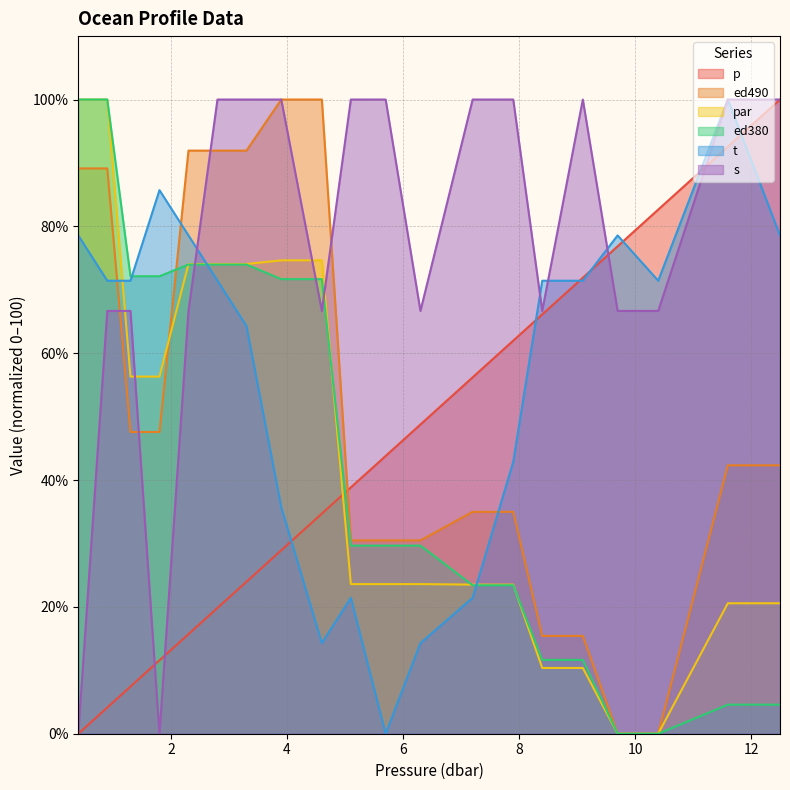

Reading left to right, what are all the values shown in this chart?

p: 0.4=0.0	0.9=4.1	1.3=7.4	1.8=11.6	2.3=15.7	2.8=19.8	3.3=24.0	3.9=28.9	4.6=34.7	5.1=38.8	5.7=43.8	6.3=48.8	7.2=56.2	7.9=62.0	8.4=66.1	9.1=71.9	9.7=76.9	10.4=82.6	11.6=92.6	12.5=100.0
ed490: 0.4=89.1	0.9=89.1	1.3=47.6	1.8=47.6	2.3=91.9	2.8=91.9	3.3=91.9	3.9=100.0	4.6=100.0	5.1=30.5	5.7=30.5	6.3=30.5	7.2=35.0	7.9=35.0	8.4=15.4	9.1=15.4	9.7=0.0	10.4=0.0	11.6=42.3	12.5=42.3
par: 0.4=100.0	0.9=100.0	1.3=56.3	1.8=56.3	2.3=74.1	2.8=74.1	3.3=74.1	3.9=74.6	4.6=74.6	5.1=23.6	5.7=23.6	6.3=23.6	7.2=23.5	7.9=23.5	8.4=10.4	9.1=10.4	9.7=0.0	10.4=0.0	11.6=20.6	12.5=20.6
ed380: 0.4=100.0	0.9=100.0	1.3=72.1	1.8=72.1	2.3=74.0	2.8=74.0	3.3=74.0	3.9=71.7	4.6=71.7	5.1=29.7	5.7=29.7	6.3=29.7	7.2=23.4	7.9=23.4	8.4=11.6	9.1=11.6	9.7=0.0	10.4=0.0	11.6=4.6	12.5=4.6
t: 0.4=78.6	0.9=71.4	1.3=71.4	1.8=85.7	2.3=78.6	2.8=71.4	3.3=64.3	3.9=35.7	4.6=14.3	5.1=21.4	5.7=0.0	6.3=14.3	7.2=21.4	7.9=42.9	8.4=71.4	9.1=71.4	9.7=78.6	10.4=71.4	11.6=100.0	12.5=78.6
s: 0.4=0.0	0.9=66.7	1.3=66.7	1.8=0.0	2.3=66.7	2.8=100.0	3.3=100.0	3.9=100.0	4.6=66.7	5.1=100.0	5.7=100.0	6.3=66.7	7.2=100.0	7.9=100.0	8.4=66.7	9.1=100.0	9.7=66.7	10.4=66.7	11.6=100.0	12.5=100.0